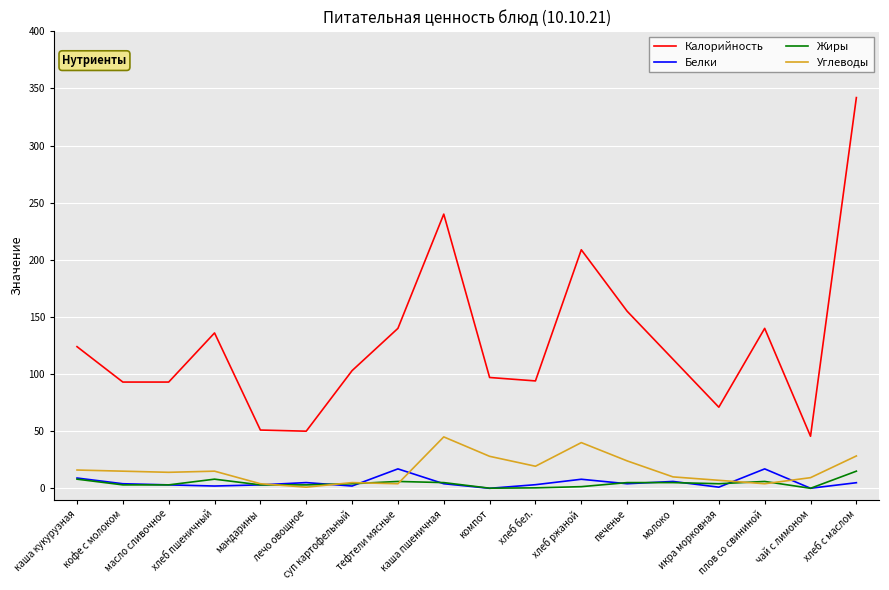

Which series changed the most between кофе с молоком and мандарины?

Калорийность